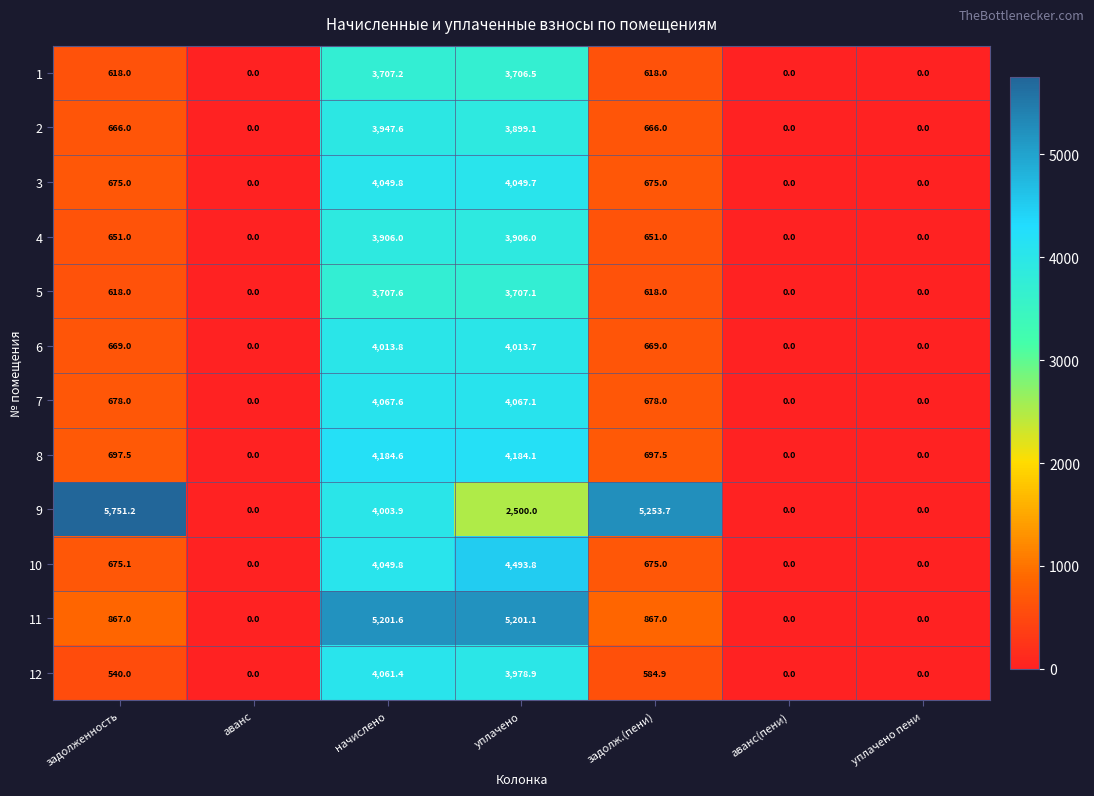

What is the difference between the maximum and minimum values in the 10 series?

4493.8